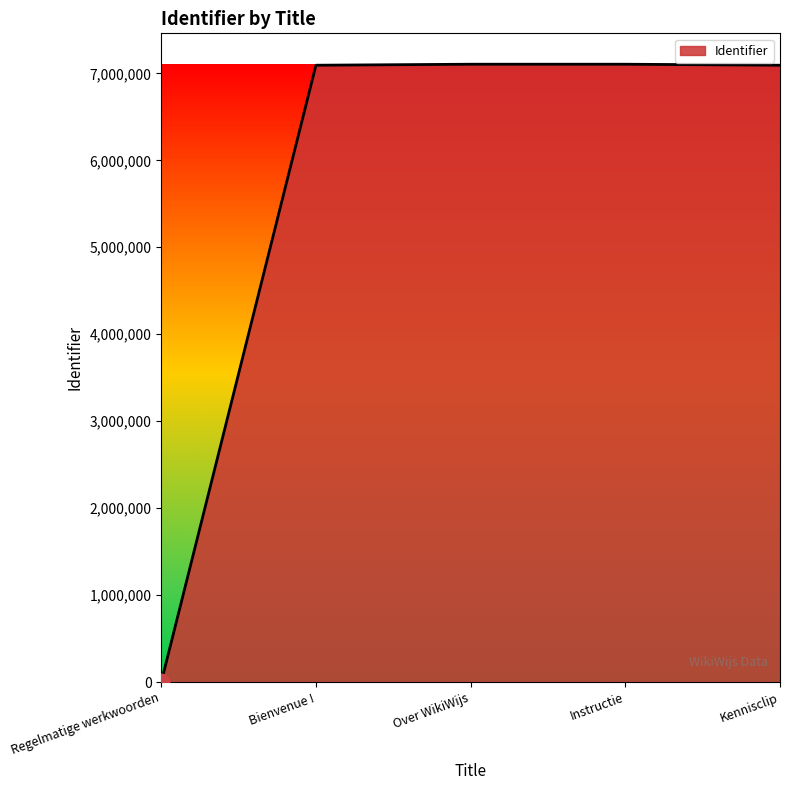

The chart shows a value of 7093426 at Kennisclip. True or false?

True